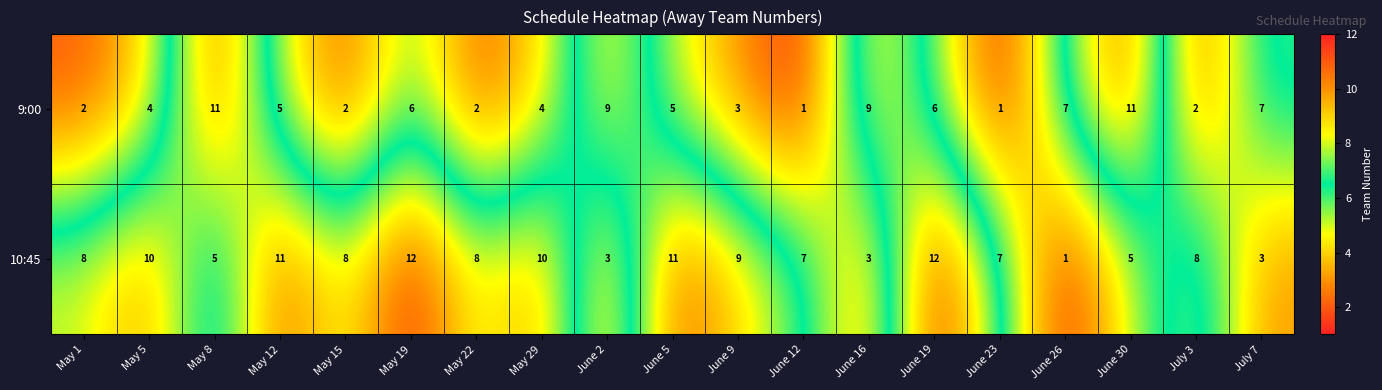

Which series has the widest spread of values?

10:45